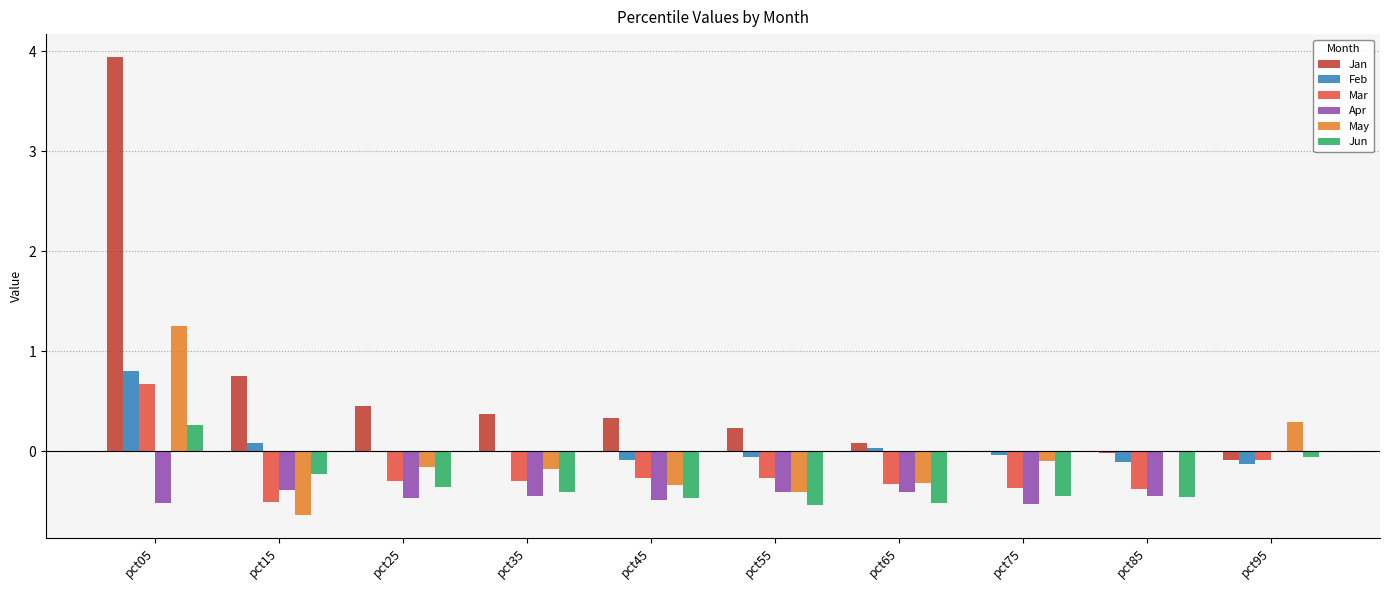

What is the sum of all Apr values?

-4.1